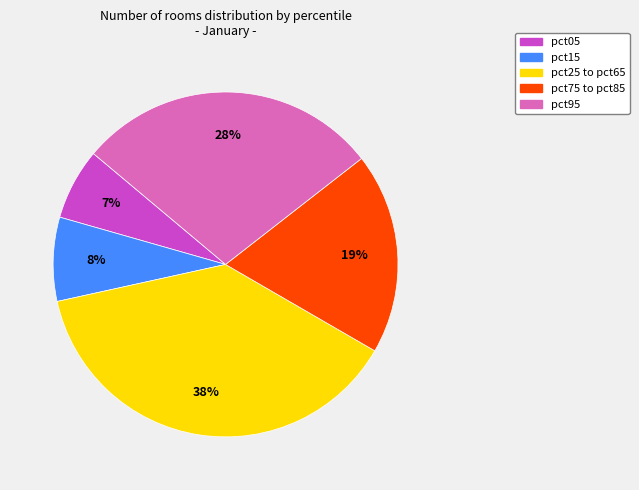

How many segments does this pie chart have?

5